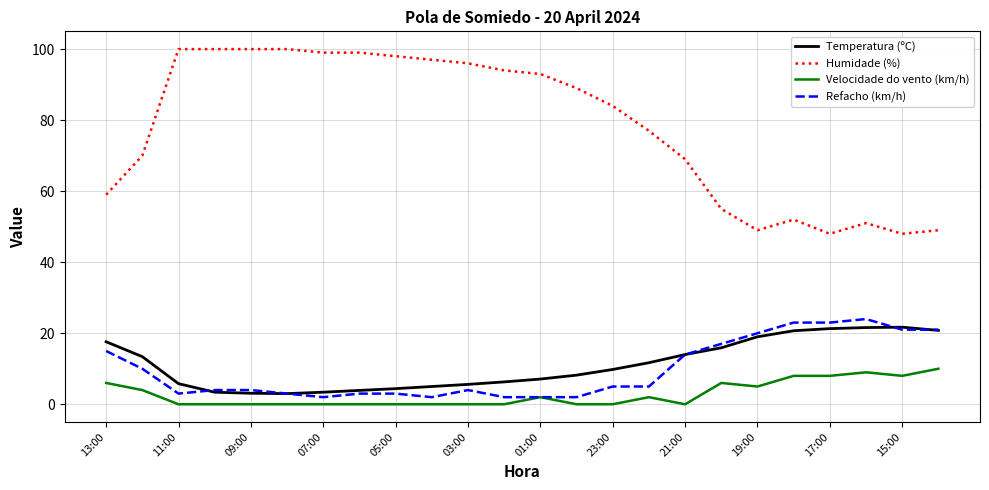

Which series has the largest total across all categories?

Humidade (%)